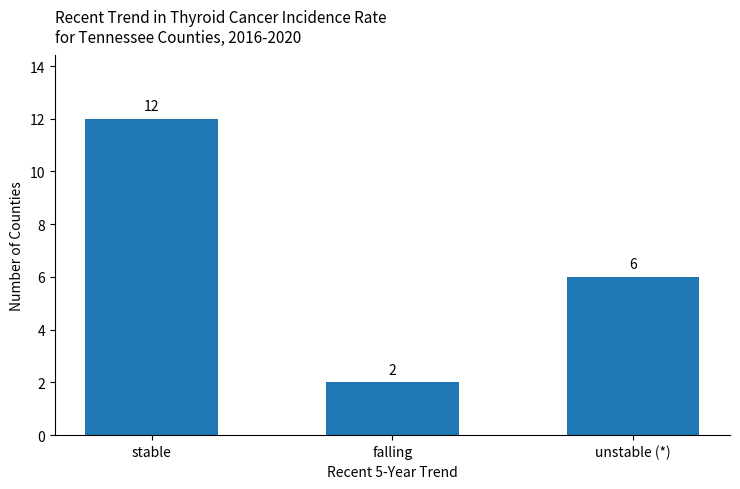

Are the bars horizontal?

No